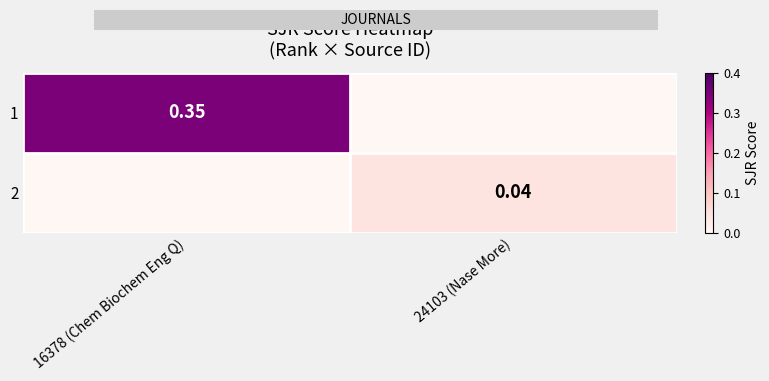

The 1 series shows 0.2 at 24103 (Nase More). True or false?

False